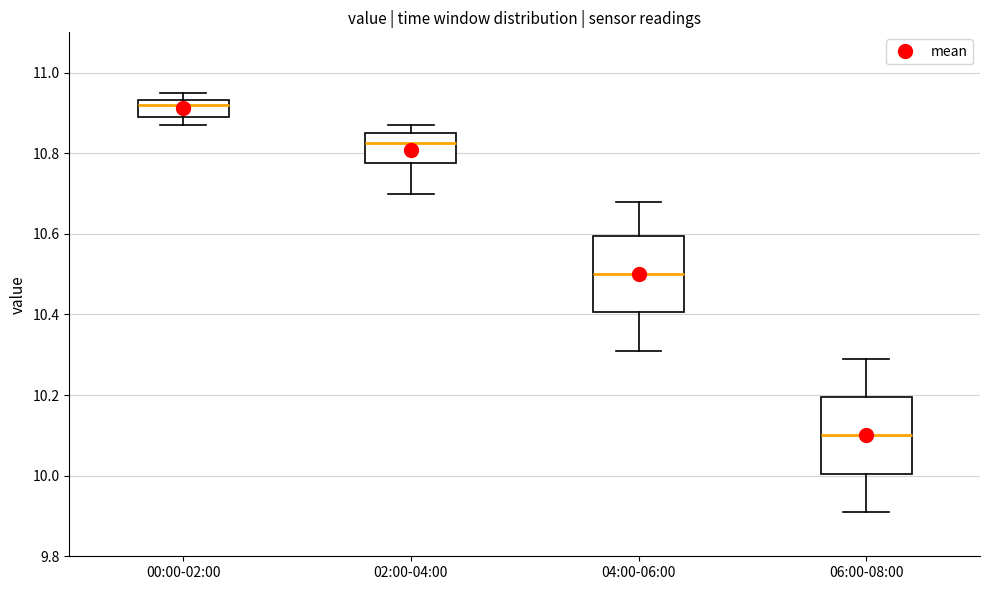

Reading left to right, read every box against the y-axis: the position of its median line, the range the box covers, and the ends of its whiskers. The values are not printed on the chart, so give them approximately, as read against the axis.

00:00-02:00: median 10.92, box 10.90 to 10.94, whiskers 10.88 to 10.96
02:00-04:00: median 10.82, box 10.78 to 10.86, whiskers 10.70 to 10.88
04:00-06:00: median 10.50, box 10.40 to 10.60, whiskers 10.32 to 10.68
06:00-08:00: median 10.10, box 10.00 to 10.20, whiskers 9.92 to 10.30